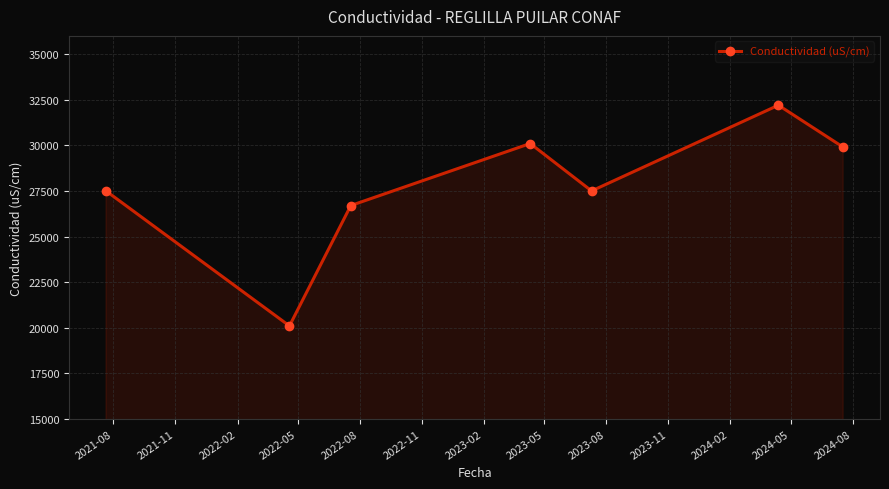

Reading left to right, what are all the values shown in this chart?

27500	20100	26700	30100	27500	32200	29900